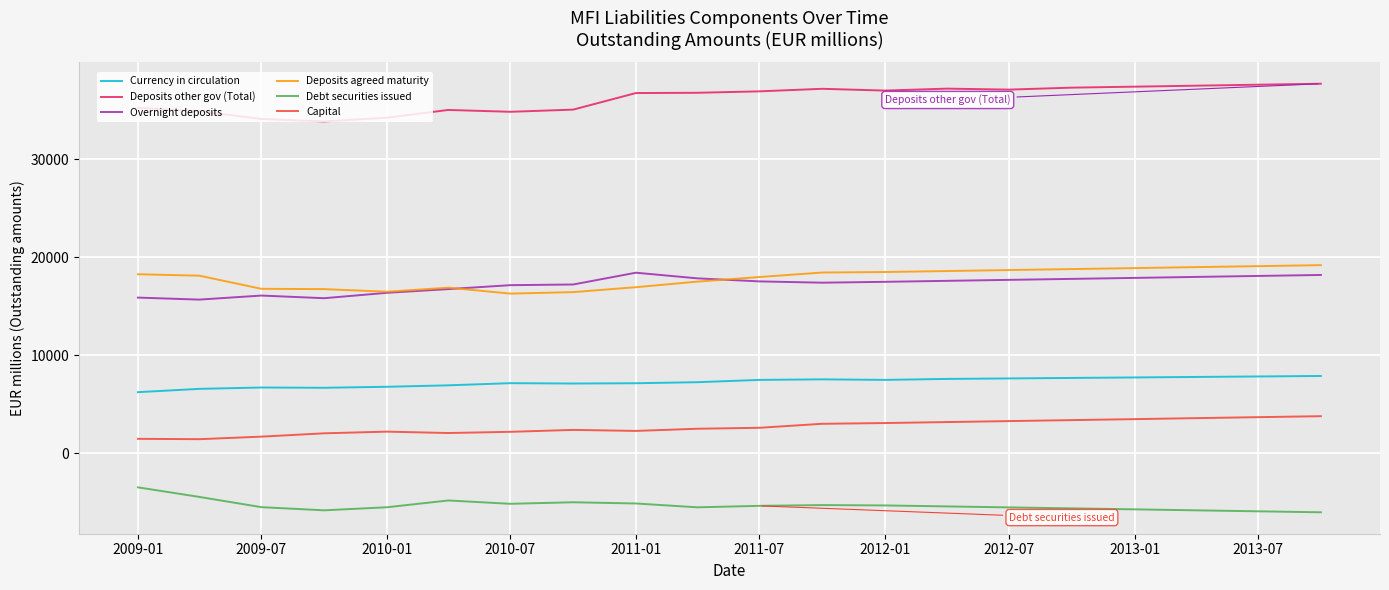

True or false: Capital and Deposits other gov (Total) cross at least once.

False